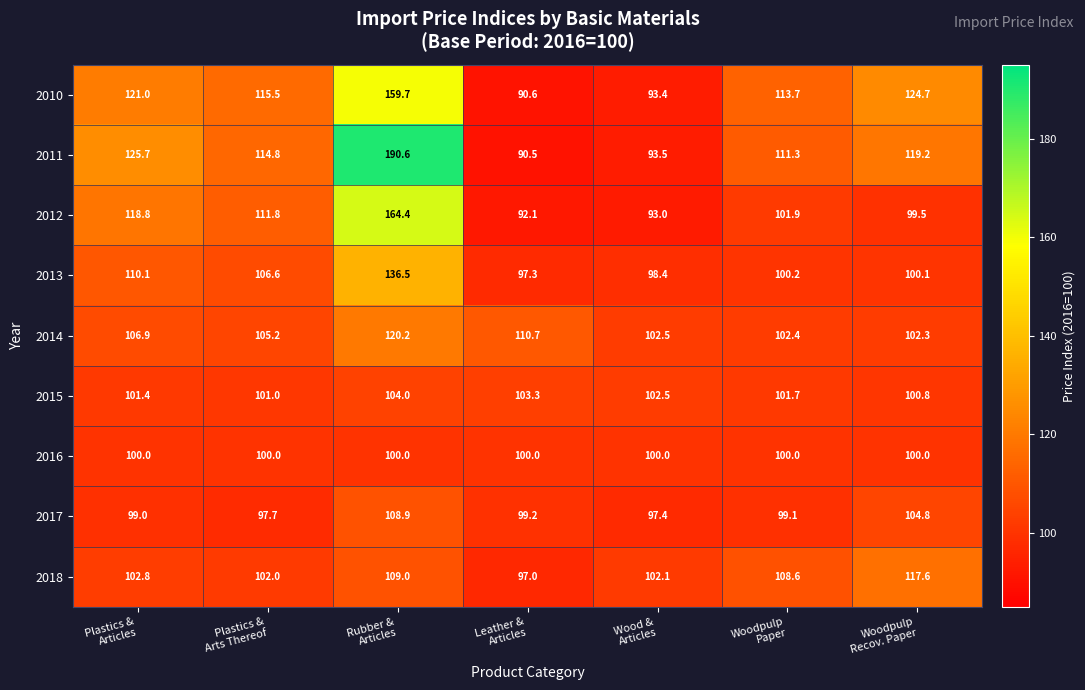

What is the difference between the maximum and second lowest values in the 2013 series?

38.1